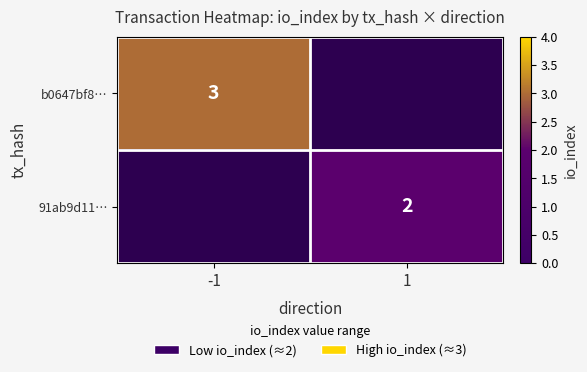

True or false: b0647bf8… has a value of 3 at -1.

True